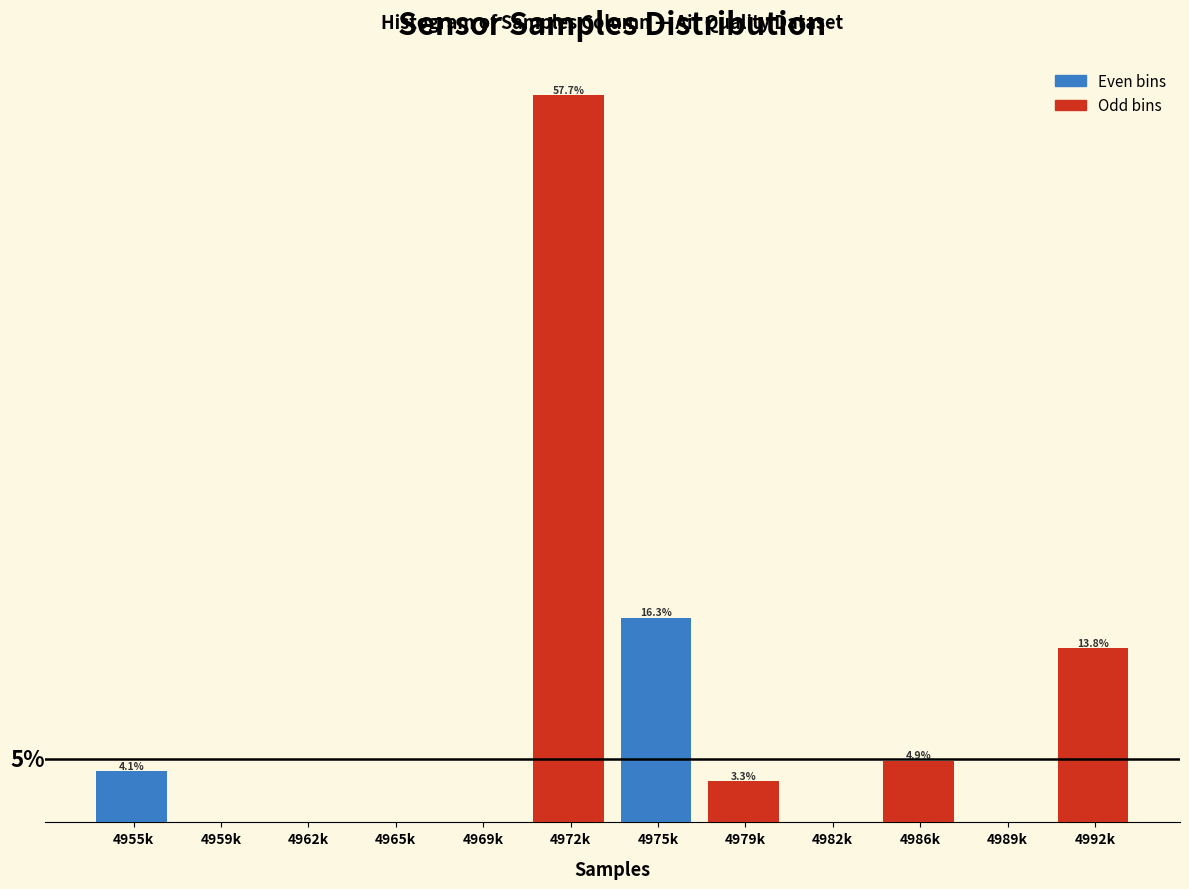

Between 4982k and 4992k, which is larger?

4992k